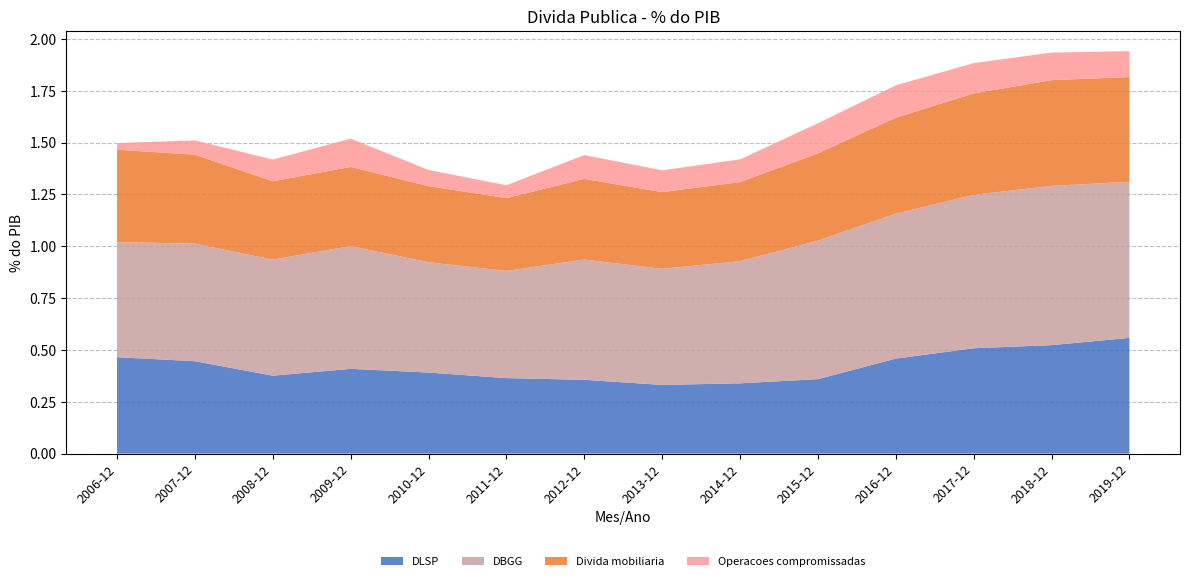

Reading left to right, what are all the values shown in this chart?

DLSP: 2006-12=0.5	2007-12=0.4	2008-12=0.4	2009-12=0.4	2010-12=0.4	2011-12=0.4	2012-12=0.4	2013-12=0.3	2014-12=0.3	2015-12=0.4	2016-12=0.5	2017-12=0.5	2018-12=0.5	2019-12=0.6
DBGG: 2006-12=0.6	2007-12=0.6	2008-12=0.6	2009-12=0.6	2010-12=0.5	2011-12=0.5	2012-12=0.6	2013-12=0.6	2014-12=0.6	2015-12=0.7	2016-12=0.7	2017-12=0.7	2018-12=0.8	2019-12=0.8
Divida mobiliaria: 2006-12=0.4	2007-12=0.4	2008-12=0.4	2009-12=0.4	2010-12=0.4	2011-12=0.4	2012-12=0.4	2013-12=0.4	2014-12=0.4	2015-12=0.4	2016-12=0.5	2017-12=0.5	2018-12=0.5	2019-12=0.5
Operacoes compromissadas: 2006-12=0.0	2007-12=0.1	2008-12=0.1	2009-12=0.1	2010-12=0.1	2011-12=0.1	2012-12=0.1	2013-12=0.1	2014-12=0.1	2015-12=0.1	2016-12=0.2	2017-12=0.1	2018-12=0.1	2019-12=0.1